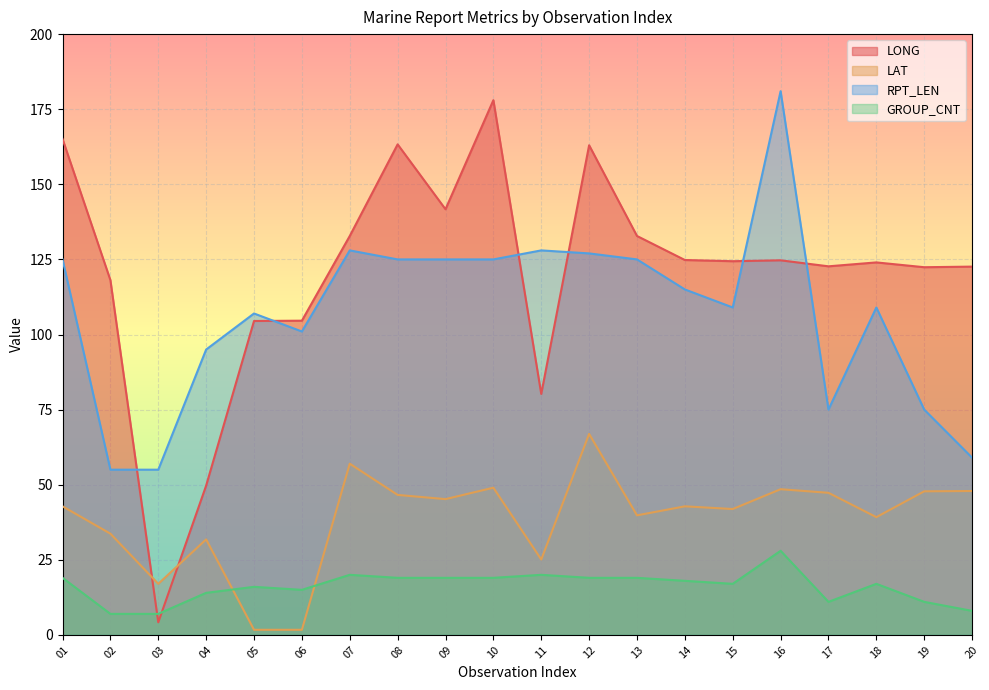

True or false: LONG has a value of 178.0 at 10.

True